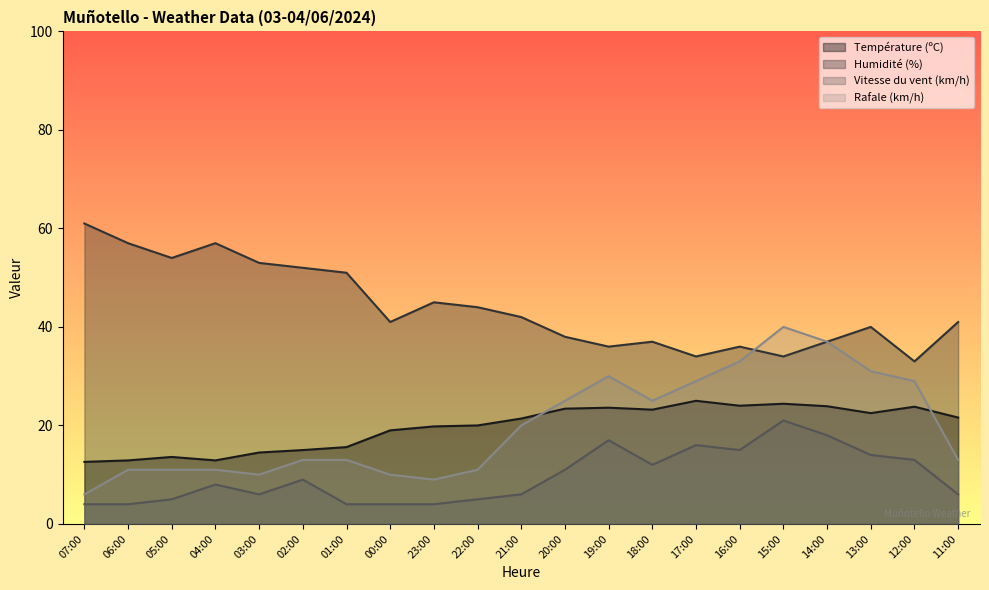

What is the label of the 2nd point from the right?

12:00